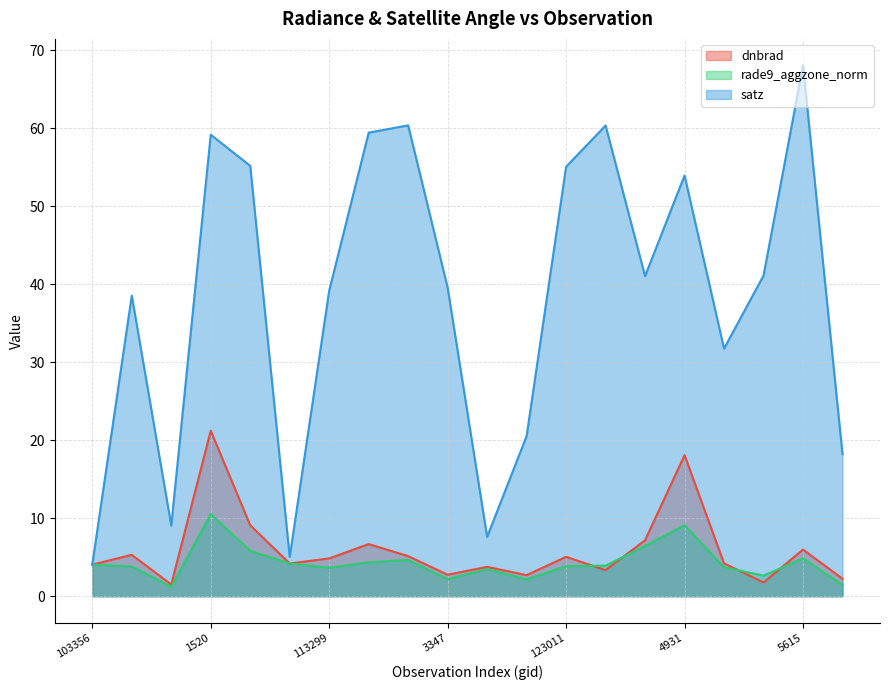

How many lines are shown in the chart?

3